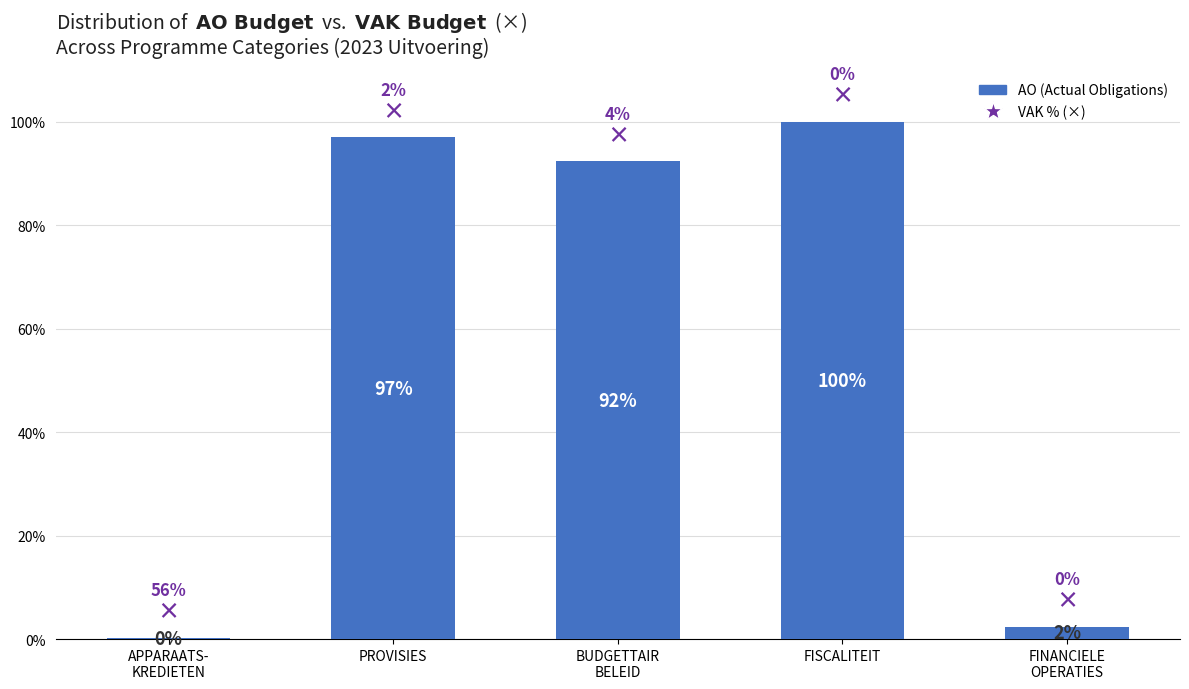

What is the label of the 4th bar from the right?

PROVISIES